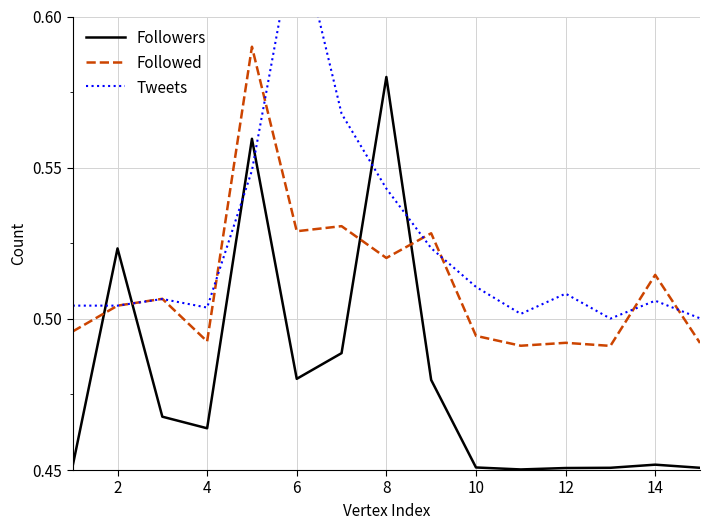

How many intersections are there between Followers and Followed?

4